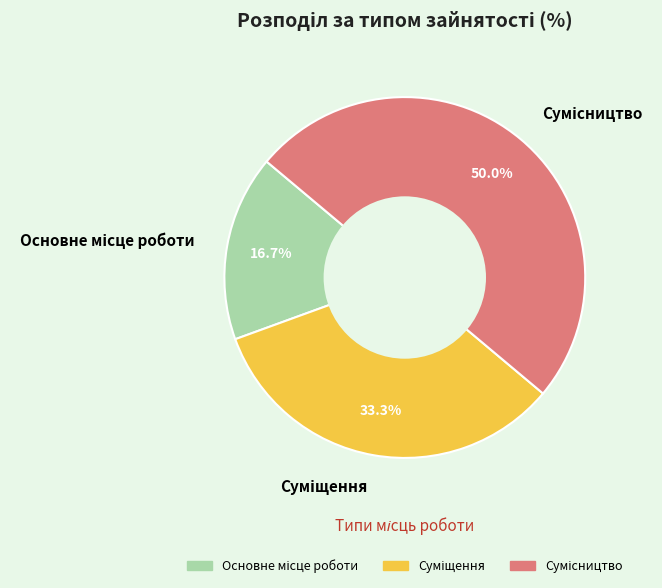

To the nearest percent, what is the average slice percentage?

33%